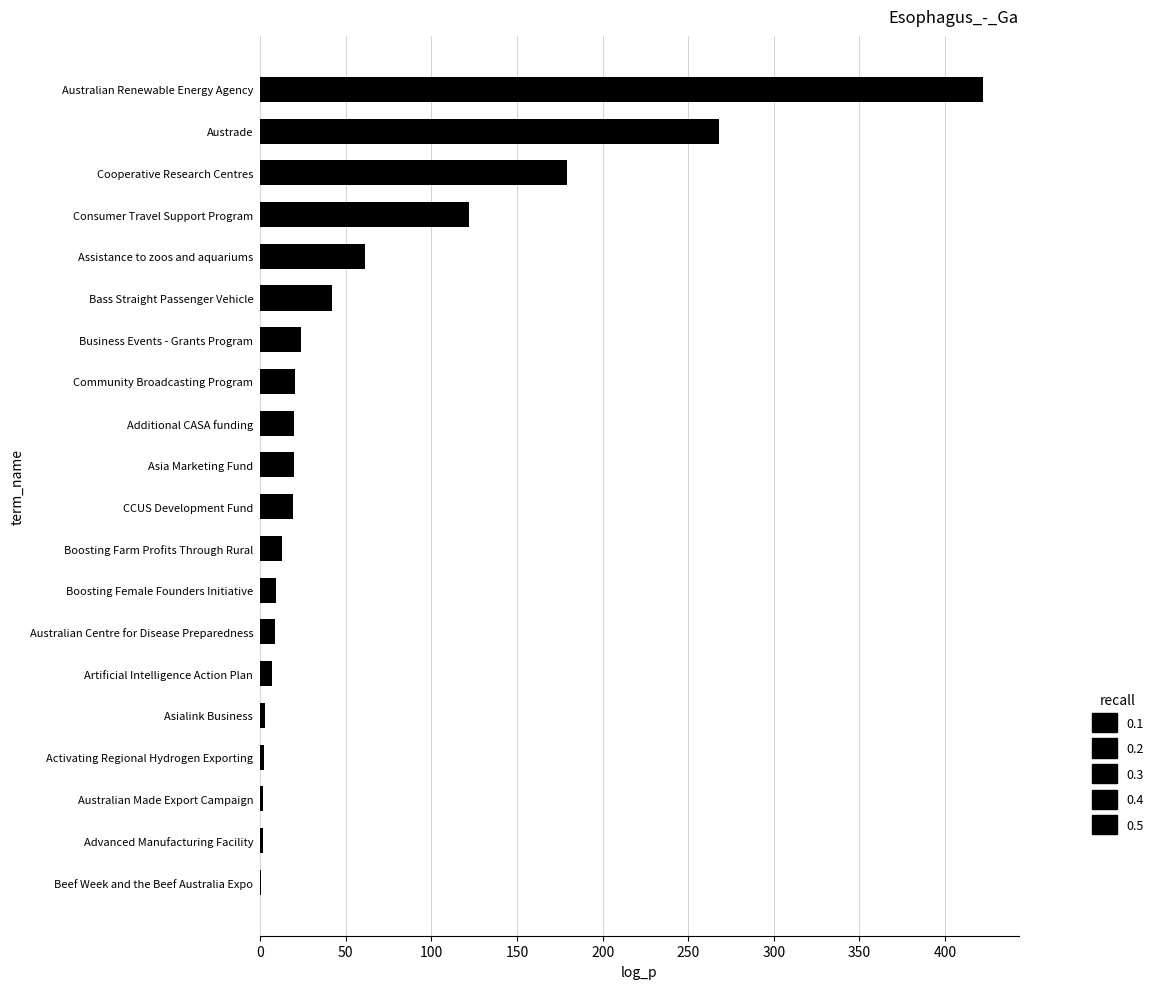

What is the greatest value displayed?

422.0